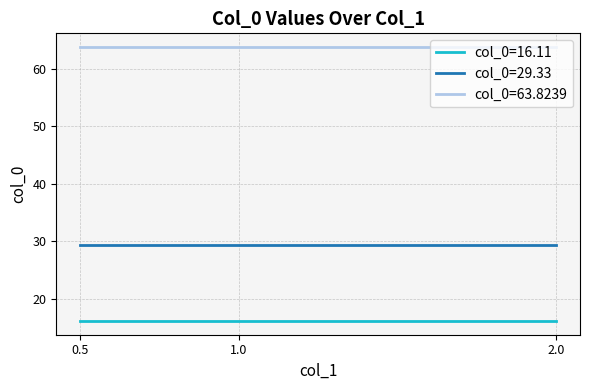

Rank the series by their maximum value, from lowest to highest.

col_0=16.11, col_0=29.33, col_0=63.8239